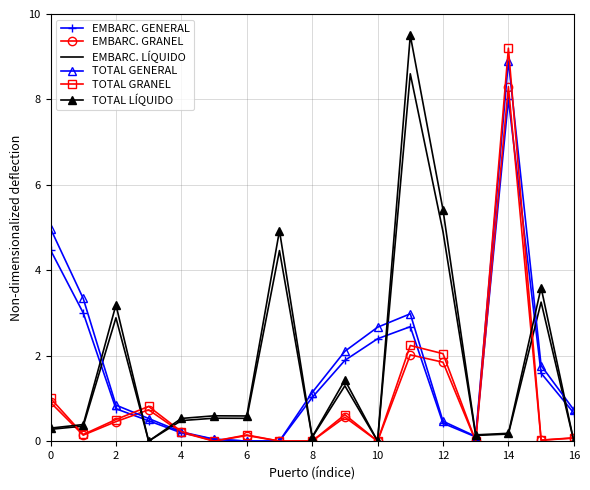

What is the maximum value shown in the chart?

9.5